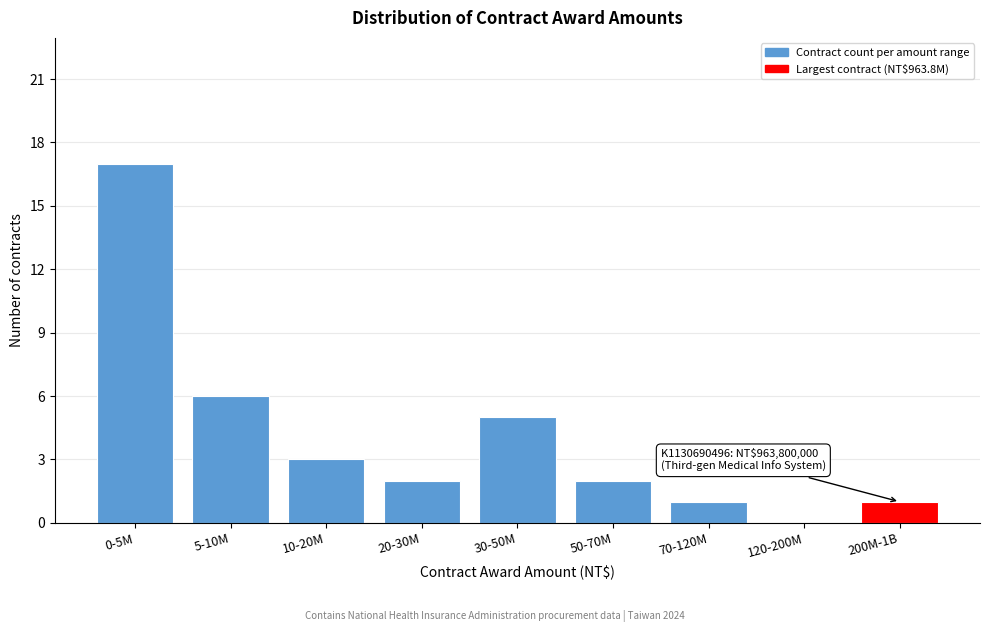

Reading right to left, extract all data points from this chart.

200M-1B=1	120-200M=0	70-120M=1	50-70M=2	30-50M=5	20-30M=2	10-20M=3	5-10M=6	0-5M=17